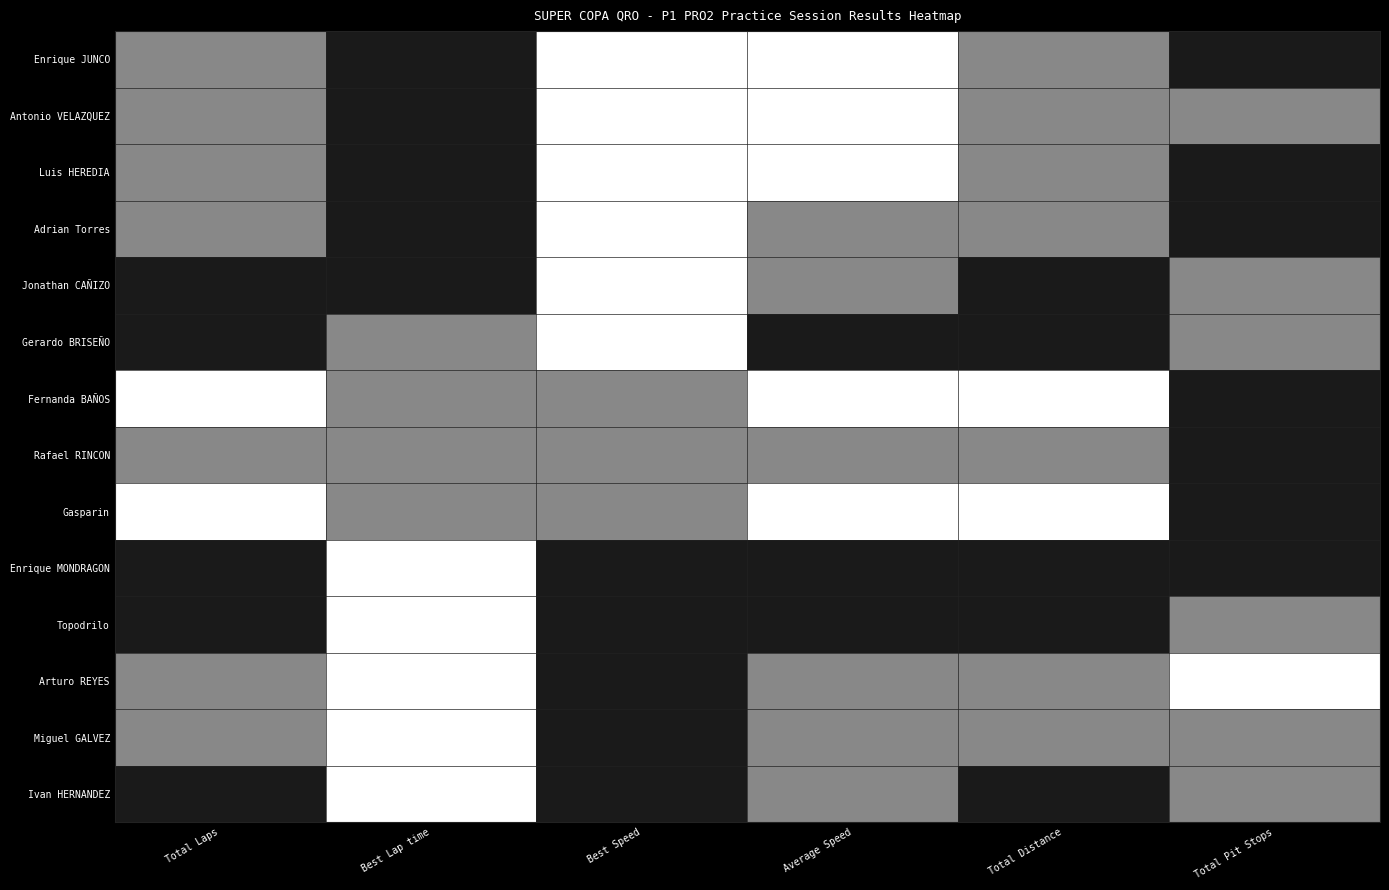

Reading right to left, list all the values displayed in this chart.

Enrique JUNCO: Total Pit Stops=0.0	Total Distance=0.6	Average Speed=0.7	Best Speed=1.0	Best Lap time=0.0	Total Laps=0.6
Antonio VELAZQUEZ: Total Pit Stops=0.5	Total Distance=0.5	Average Speed=0.6	Best Speed=0.9	Best Lap time=0.1	Total Laps=0.5
Luis HEREDIA: Total Pit Stops=0.0	Total Distance=0.5	Average Speed=0.8	Best Speed=0.8	Best Lap time=0.2	Total Laps=0.5
Adrian Torres: Total Pit Stops=0.0	Total Distance=0.3	Average Speed=0.6	Best Speed=0.7	Best Lap time=0.2	Total Laps=0.3
Jonathan CAÑIZO: Total Pit Stops=0.5	Total Distance=0.2	Average Speed=0.6	Best Speed=0.7	Best Lap time=0.2	Total Laps=0.2
Gerardo BRISEÑO: Total Pit Stops=0.5	Total Distance=0.1	Average Speed=0.0	Best Speed=0.6	Best Lap time=0.3	Total Laps=0.1
Fernanda BAÑOS: Total Pit Stops=0.0	Total Distance=0.9	Average Speed=1.0	Best Speed=0.5	Best Lap time=0.5	Total Laps=0.9
Rafael RINCON: Total Pit Stops=0.0	Total Distance=0.3	Average Speed=0.5	Best Speed=0.4	Best Lap time=0.5	Total Laps=0.3
Gasparin: Total Pit Stops=0.0	Total Distance=1.0	Average Speed=1.0	Best Speed=0.4	Best Lap time=0.6	Total Laps=1.0
Enrique MONDRAGON: Total Pit Stops=0.0	Total Distance=0.0	Average Speed=0.0	Best Speed=0.2	Best Lap time=0.8	Total Laps=0.0
Topodrilo: Total Pit Stops=0.5	Total Distance=0.1	Average Speed=0.0	Best Speed=0.1	Best Lap time=0.9	Total Laps=0.1
Arturo REYES: Total Pit Stops=1.0	Total Distance=0.4	Average Speed=0.6	Best Speed=0.1	Best Lap time=0.9	Total Laps=0.4
Miguel GALVEZ: Total Pit Stops=0.5	Total Distance=0.4	Average Speed=0.6	Best Speed=0.0	Best Lap time=1.0	Total Laps=0.4
Ivan HERNANDEZ: Total Pit Stops=0.5	Total Distance=0.1	Average Speed=0.5	Best Speed=0.0	Best Lap time=1.0	Total Laps=0.1